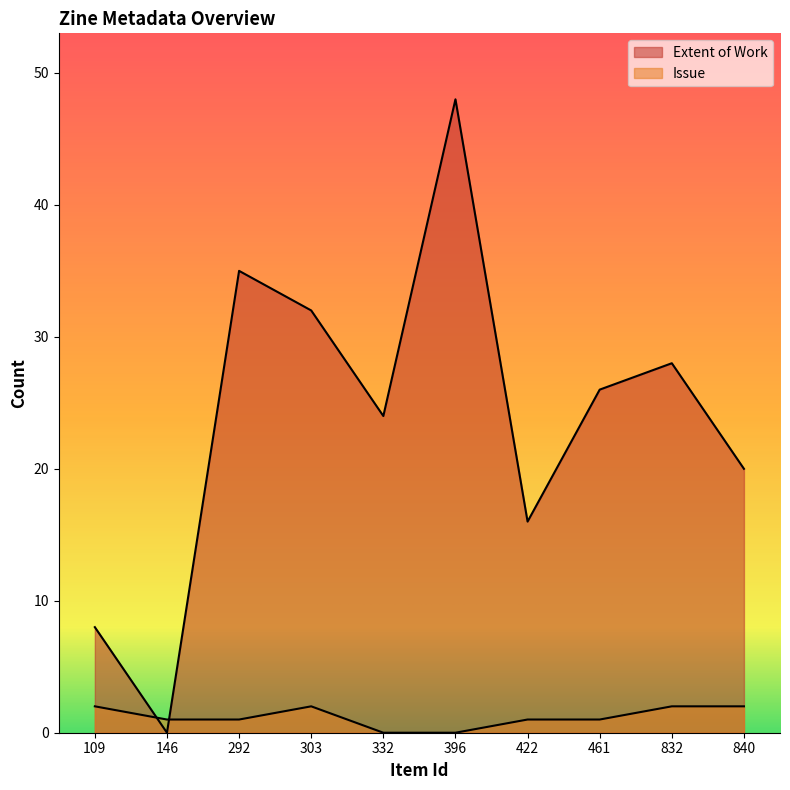

Does the chart display data point markers on the line(s)?

No